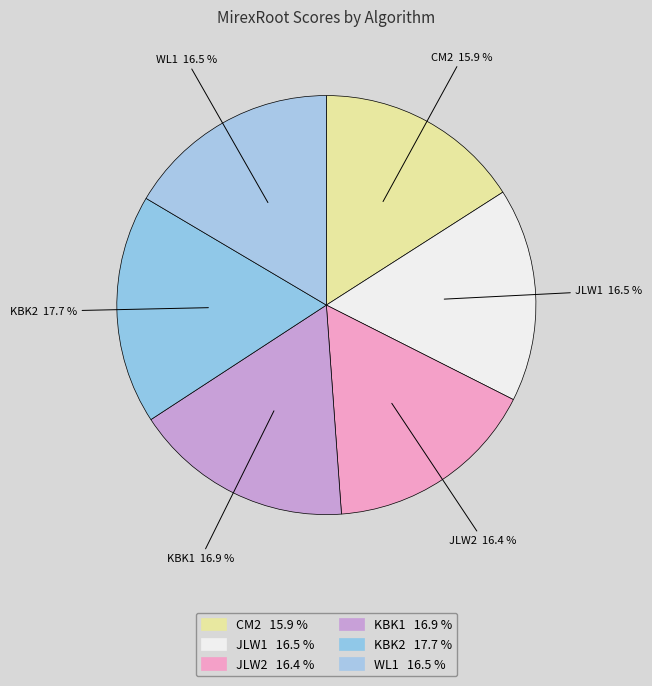

Do JLW2 and KBK1 together represent more than half of the pie?

No